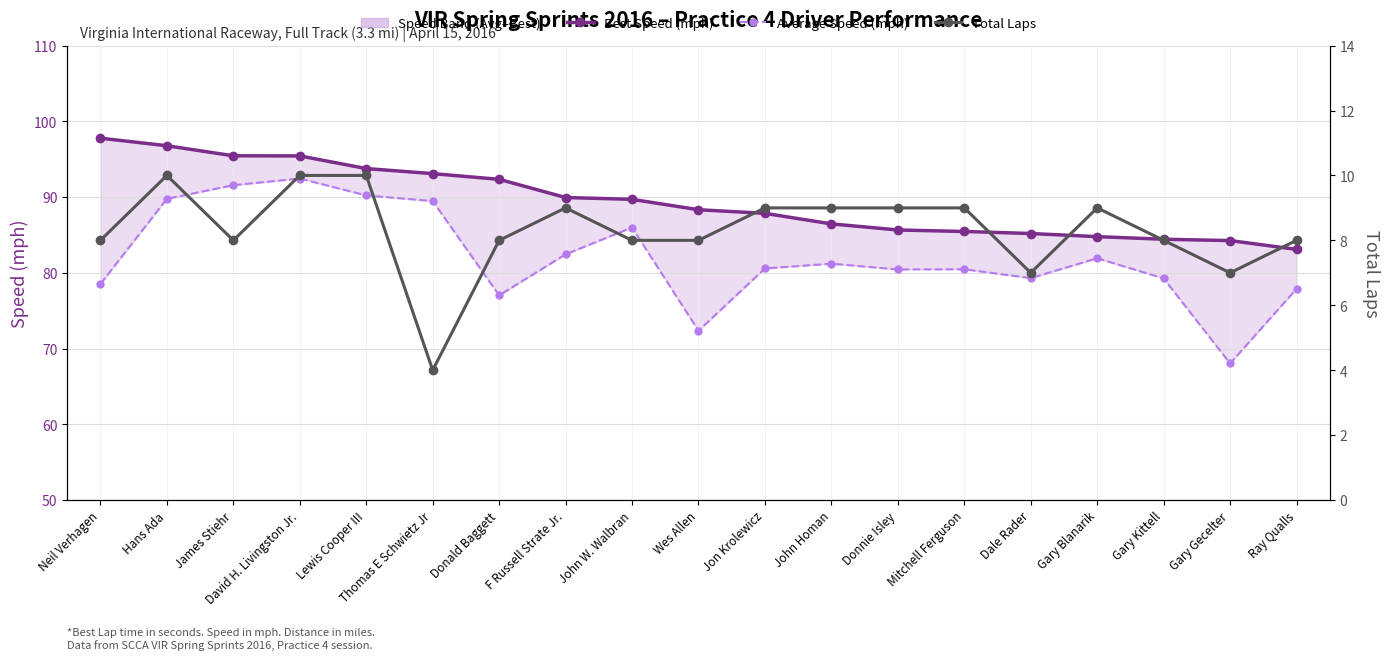

What is the approximate value of Best Speed (mph) at John W. Walbran?

89.7